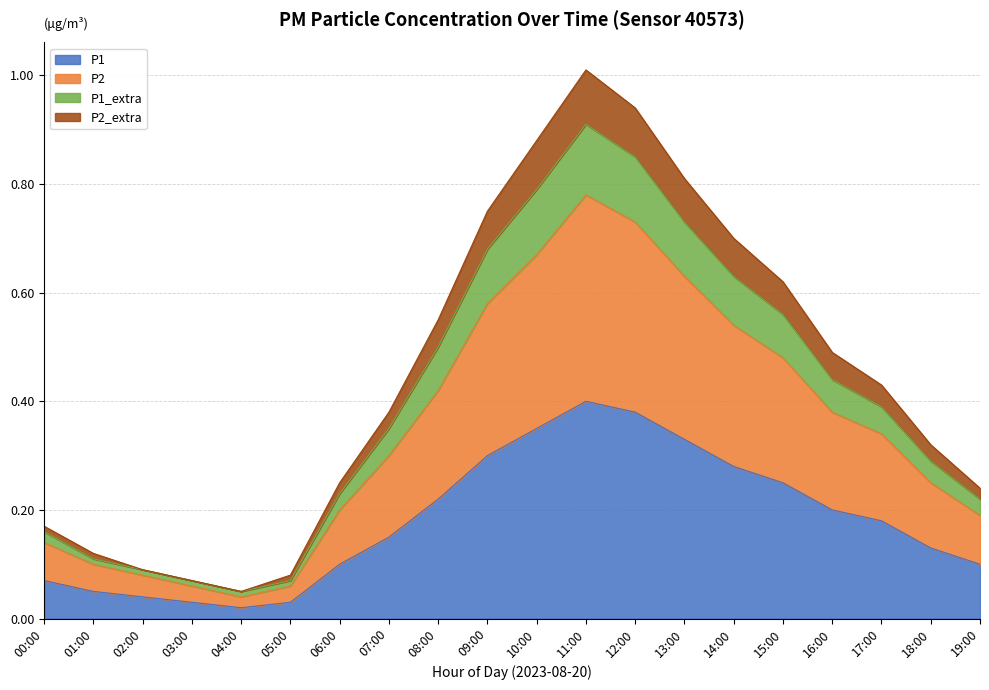

True or false: P1 has a value of 0.1 at 08:00.

False